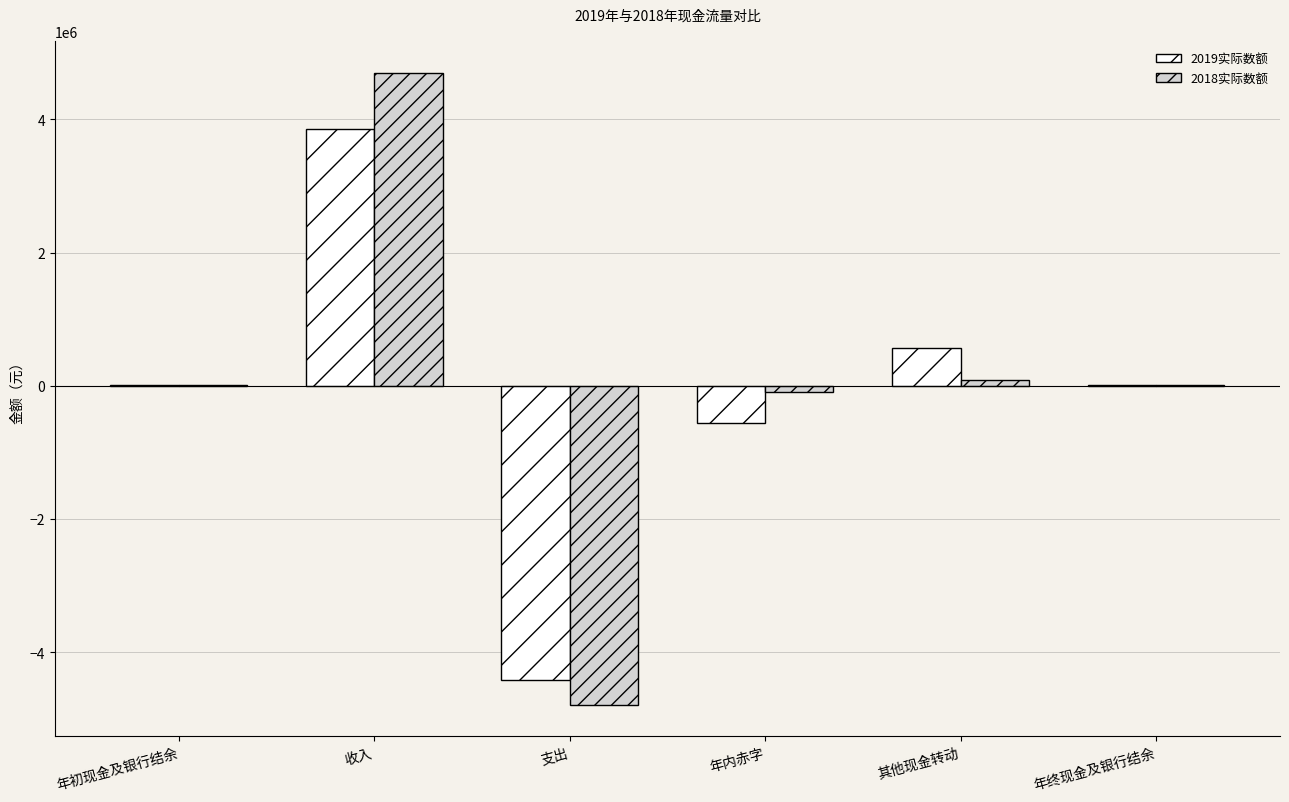

What are all the series names shown in the legend?

2019实际数额, 2018实际数额